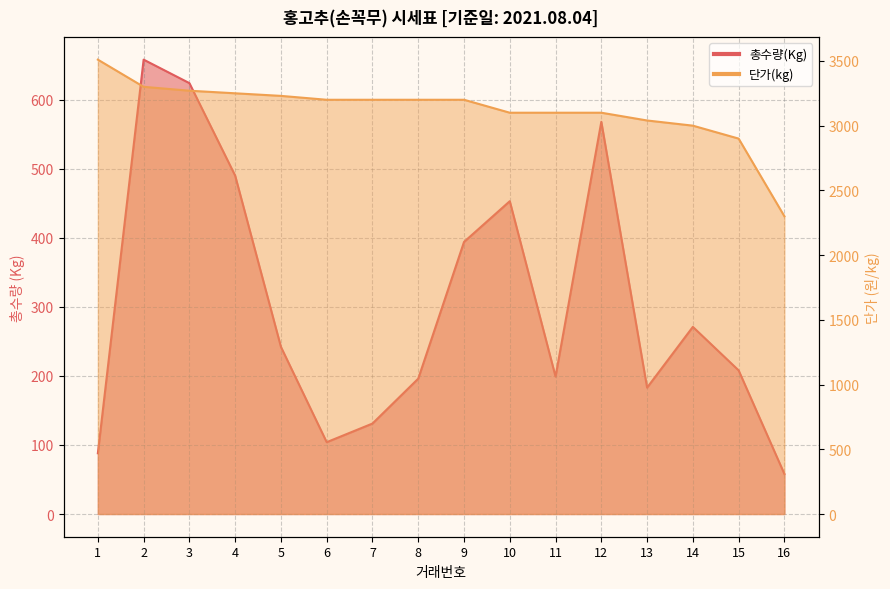

At which label does 총수량(Kg) first exceed 242?

2